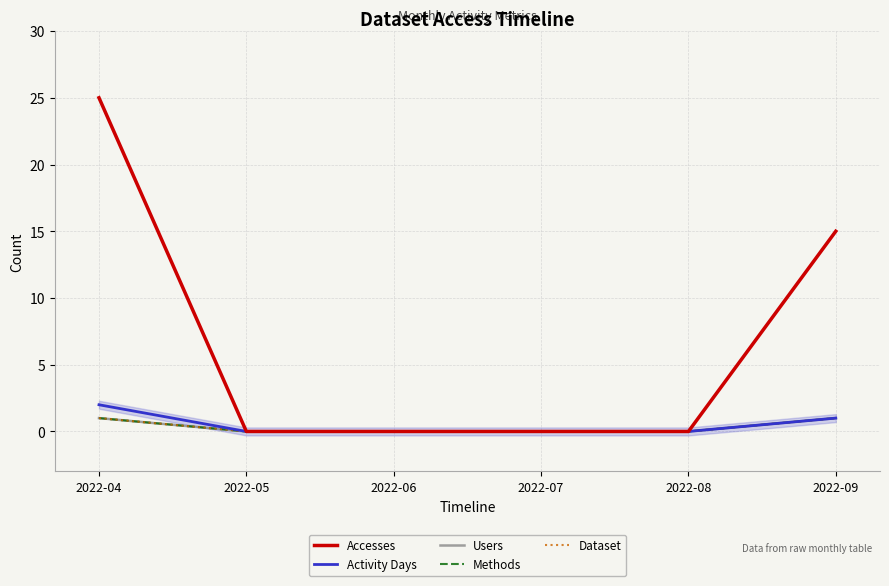

True or false: Users has more than 1 interior local peaks.

False